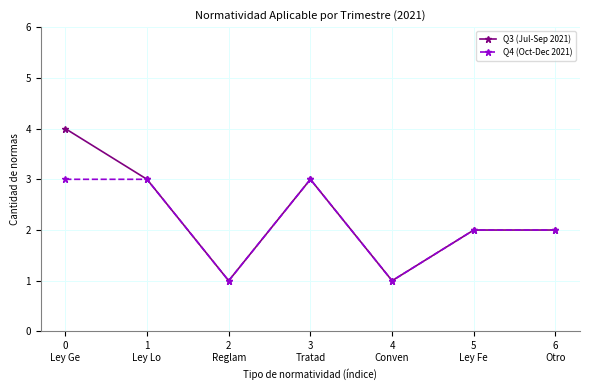

Reading left to right, transcribe all the data shown in this chart.

Q3 (Jul-Sep 2021): 4	3	1	3	1	2	2
Q4 (Oct-Dec 2021): 3	3	1	3	1	2	2